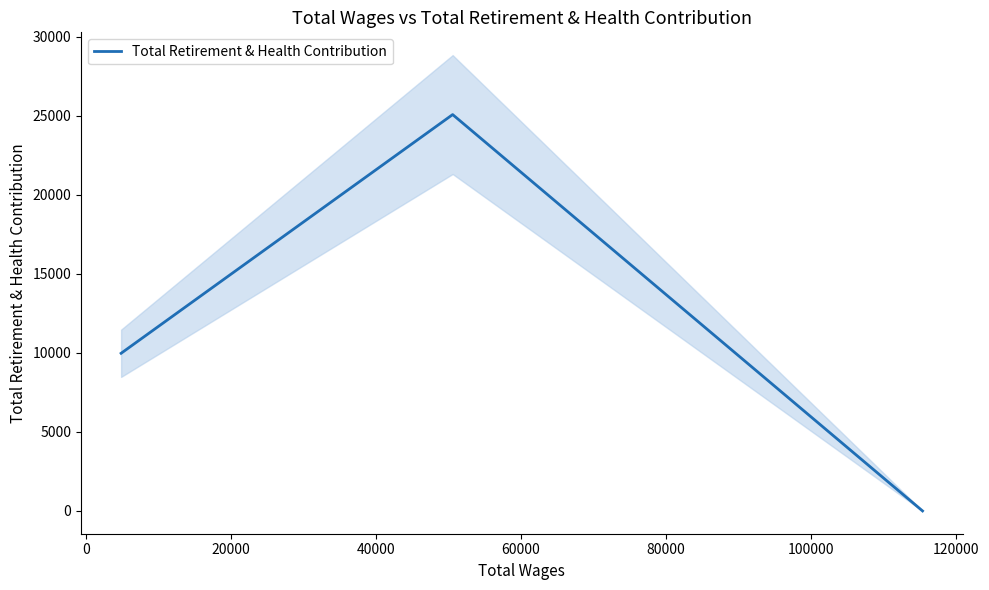

What is the value of the 2nd point from the left?

25084